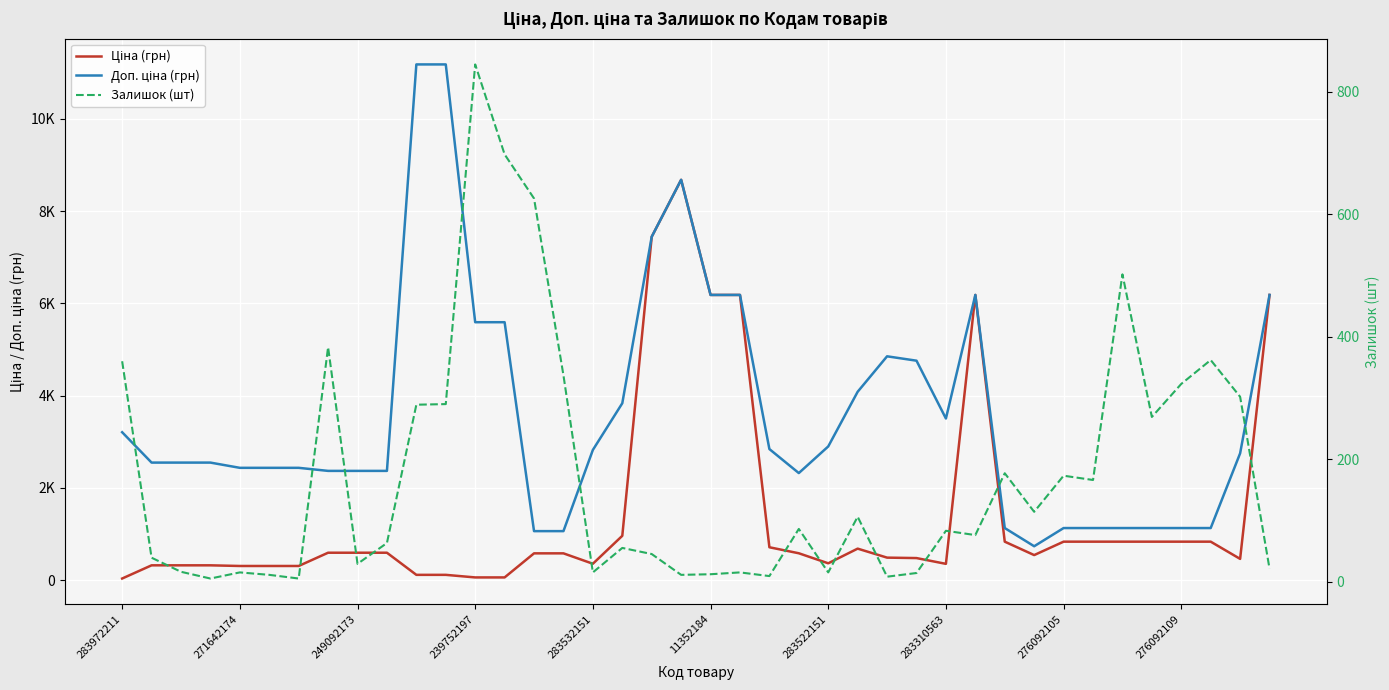

In Залишок (шт), how many points are lower than both neighbors (excluding endpoints)?

12